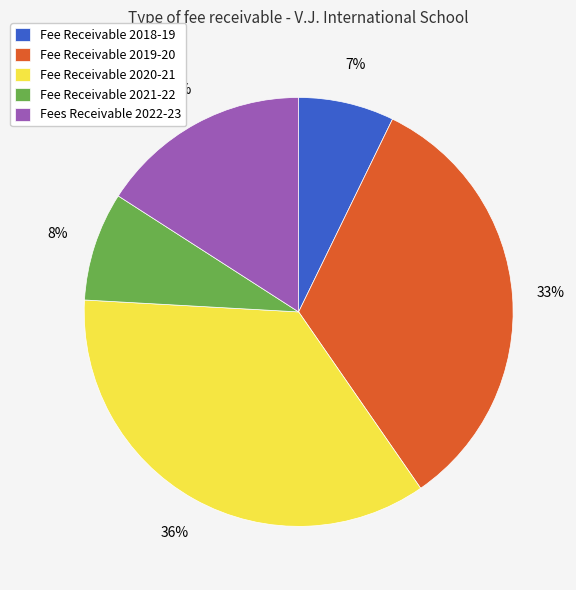

Which slice is the largest?

Fee Receivable 2020-21